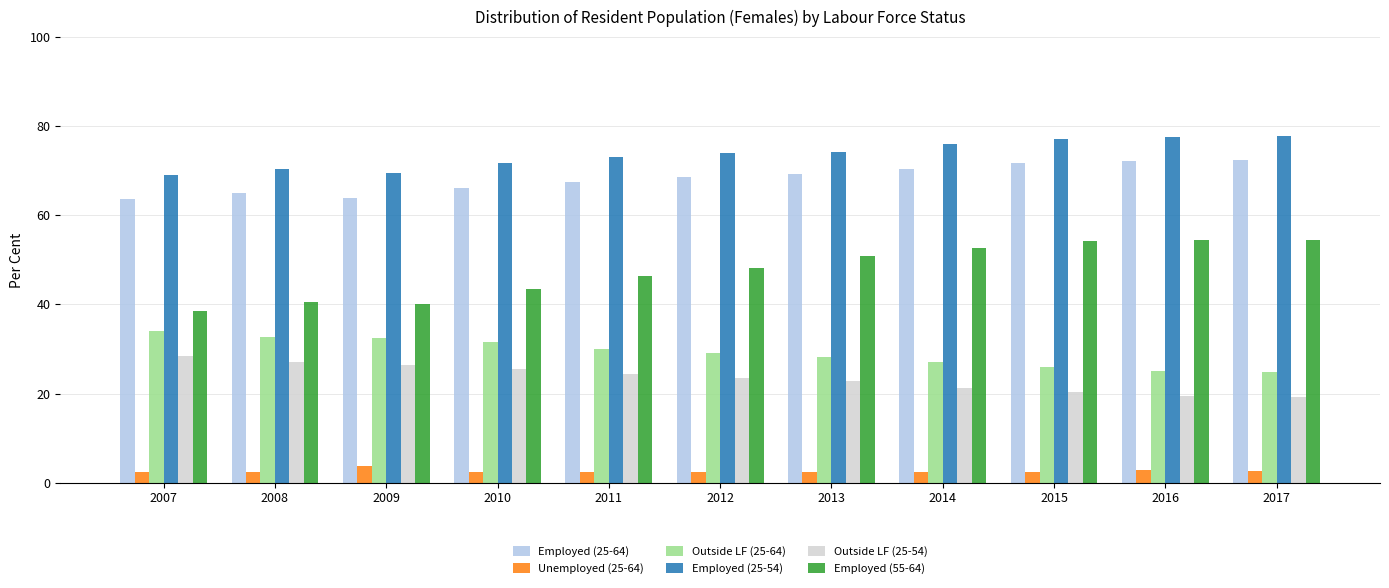

What is the total value across all series at 2011?

243.5